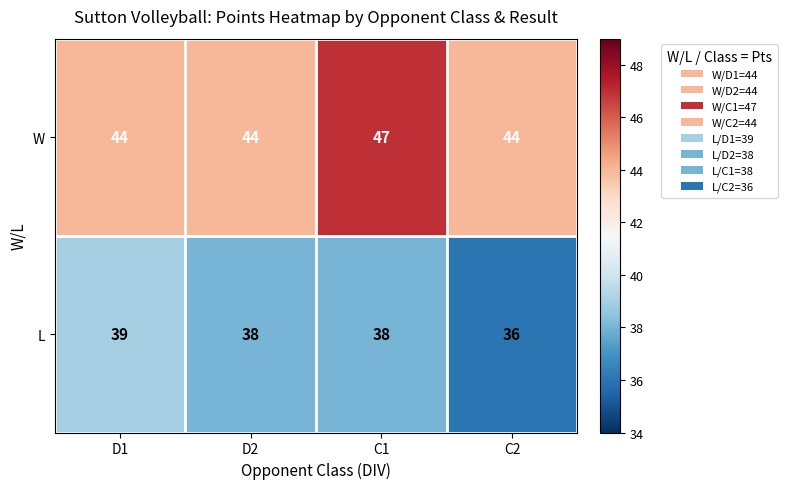

Reading left to right, extract all data points from this chart.

W: D1=44	D2=44	C1=47	C2=44
L: D1=39	D2=38	C1=38	C2=36